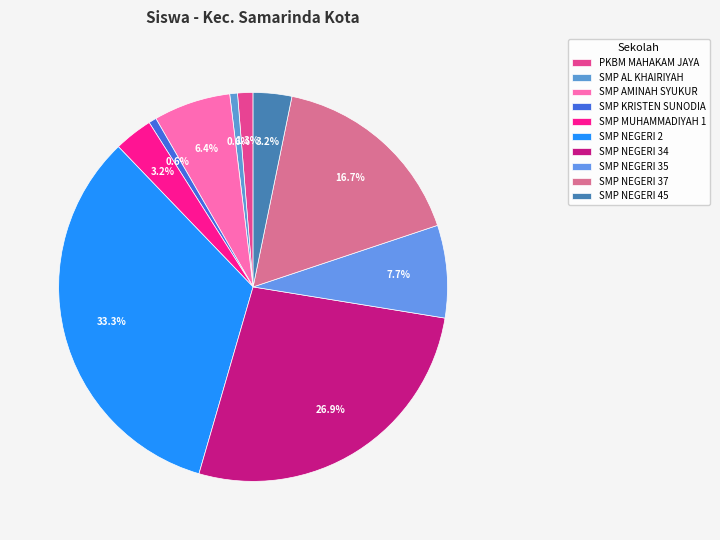

Is there any slice that represents more than half of the pie?

No